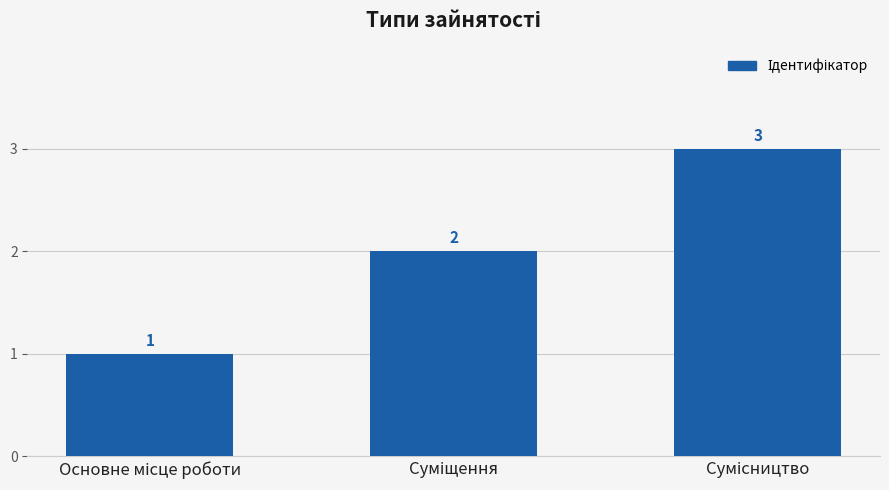

What is the value of the 2nd bar from the left?

2